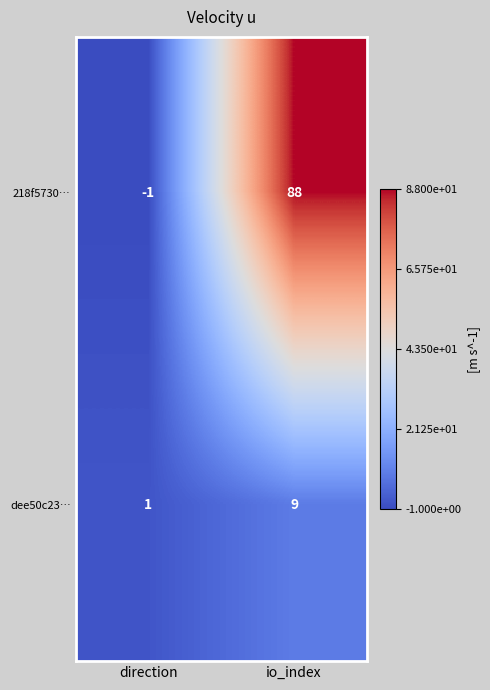

True or false: 218f5730… has a value of 56 at io_index.

False